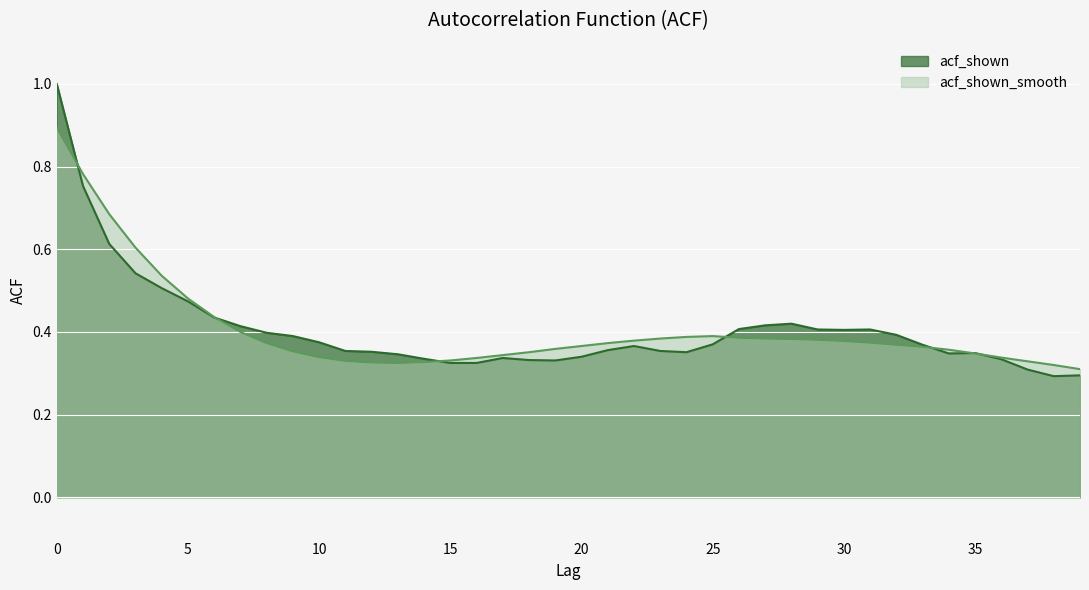

Reading left to right, transcribe all the data shown in this chart.

acf_shown: 1.0	0.8	0.6	0.5	0.5	0.5	0.4	0.4	0.4	0.4	0.4	0.4	0.4	0.3	0.3	0.3	0.3	0.3	0.3	0.3	0.3	0.4	0.4	0.4	0.4	0.4	0.4	0.4	0.4	0.4	0.4	0.4	0.4	0.4	0.3	0.3	0.3	0.3	0.3	0.3
acf_shown_smooth: 0.9	0.8	0.7	0.6	0.5	0.5	0.4	0.4	0.4	0.4	0.3	0.3	0.3	0.3	0.3	0.3	0.3	0.3	0.4	0.4	0.4	0.4	0.4	0.4	0.4	0.4	0.4	0.4	0.4	0.4	0.4	0.4	0.4	0.4	0.4	0.3	0.3	0.3	0.3	0.3